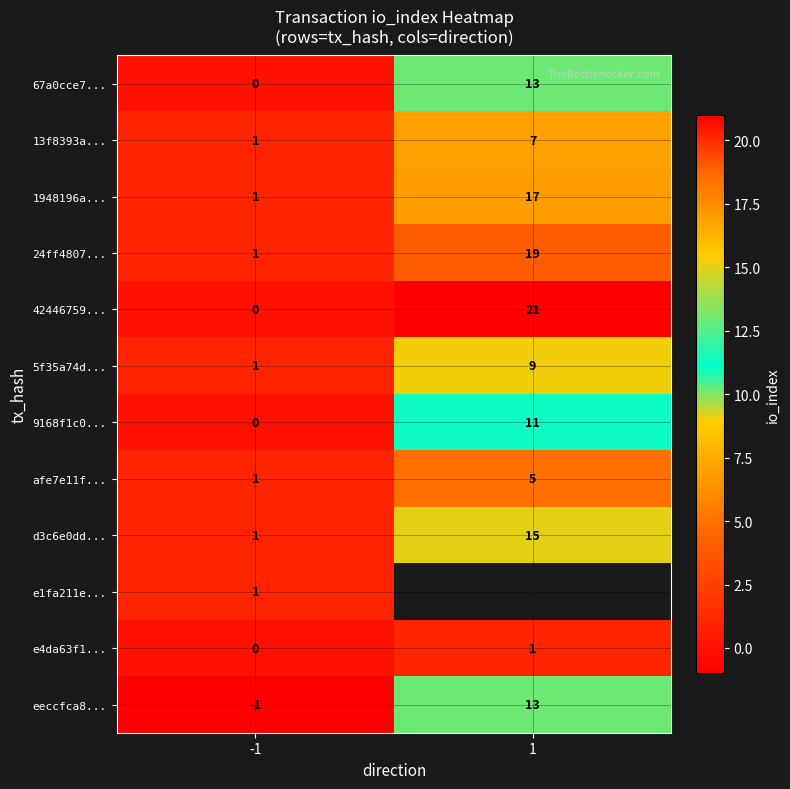

Which has a higher value, 1 or -1?

1